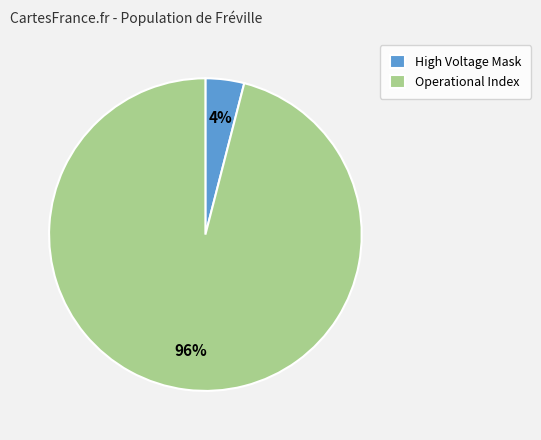

Count the number of slices in the pie.

2